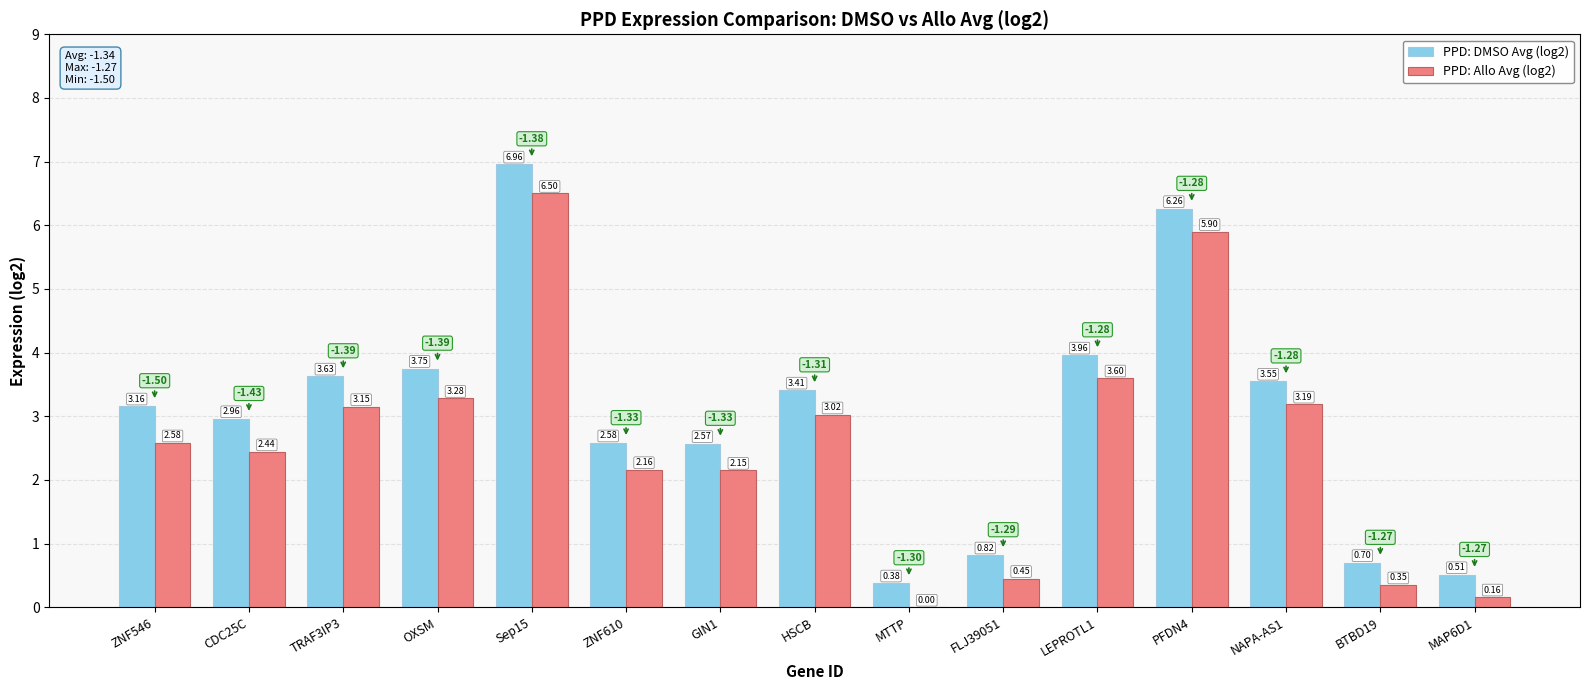

What is the sum of all PPD: DMSO Avg (log2) values?

45.2